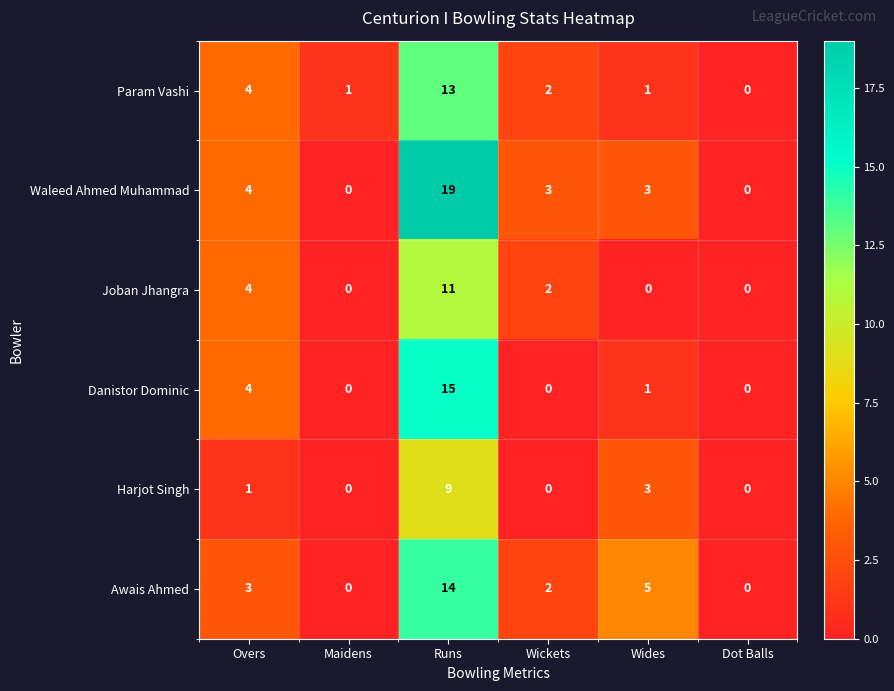

Rank the series by their maximum value, from lowest to highest.

Harjot Singh, Joban Jhangra, Param Vashi, Awais Ahmed, Danistor Dominic, Waleed Ahmed Muhammad